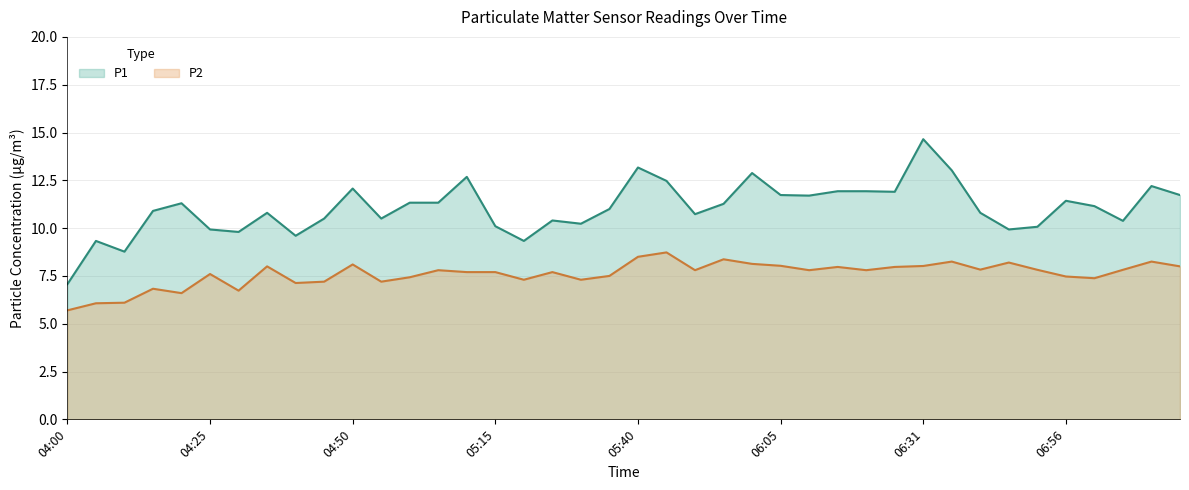

What is the minimum value for P1?

7.1